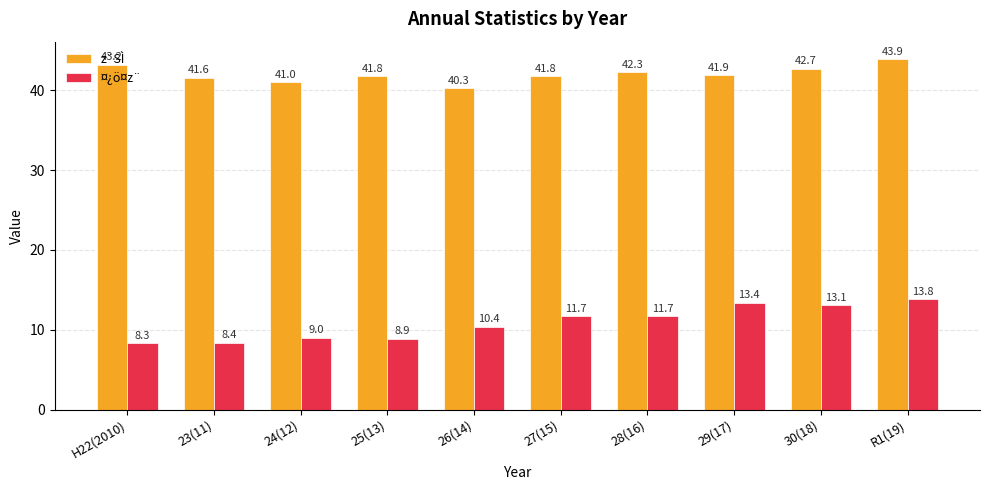

What is the approximate value of ¤¿ö¤z¨ at 26(14)?

10.4